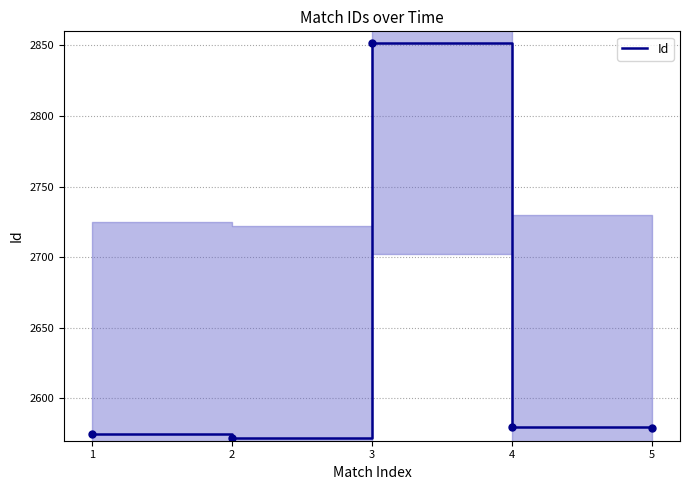

Is this an area chart (filled region under the line)?

No